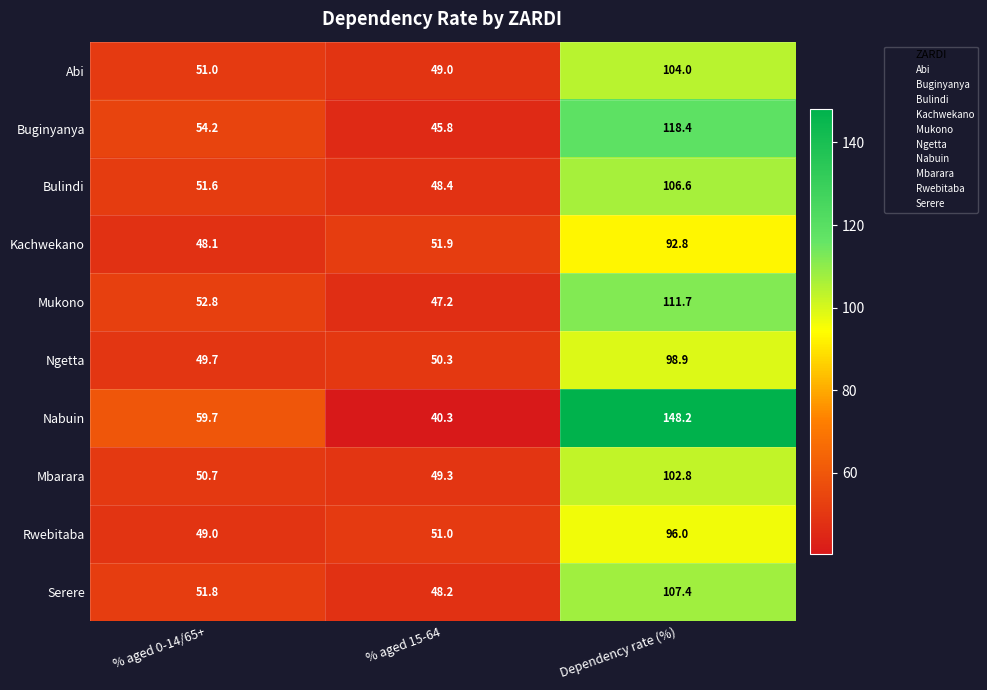

What is the approximate value of Mbarara at % aged 15-64?

49.3